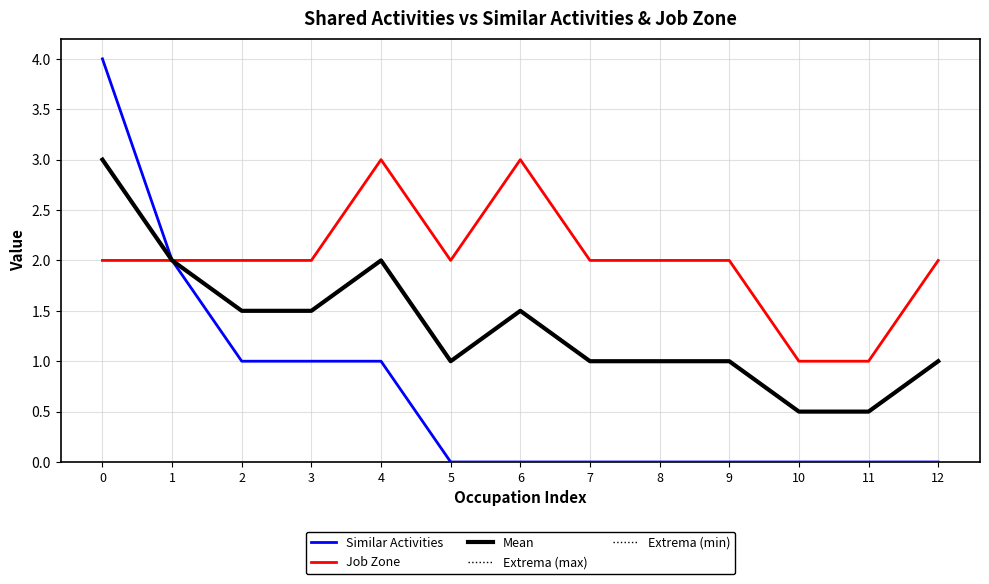

Is it true that Similar Activities equals -2.7 at 11?

False